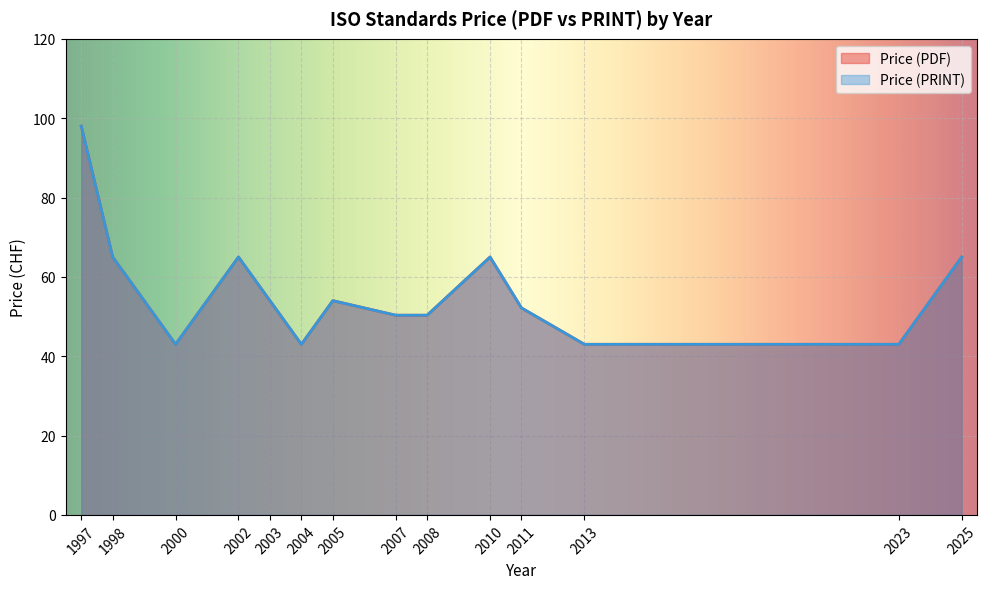

True or false: Price (PRINT) and Price (PDF) cross at least once.

False